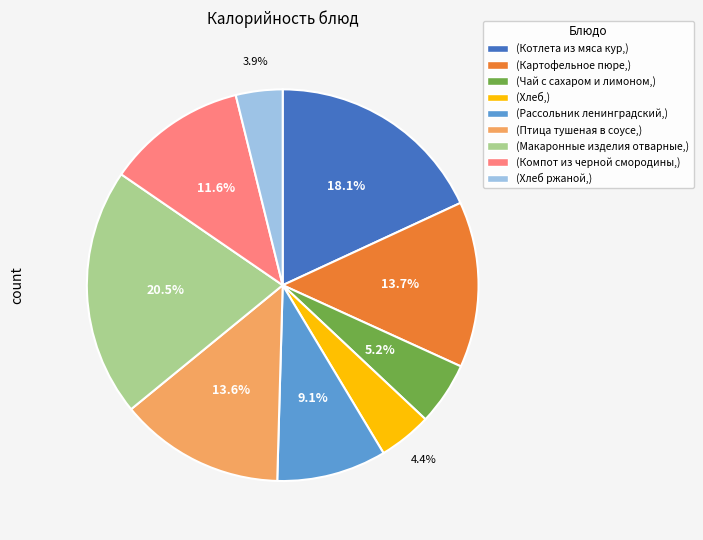

Is there any slice that represents more than half of the pie?

No